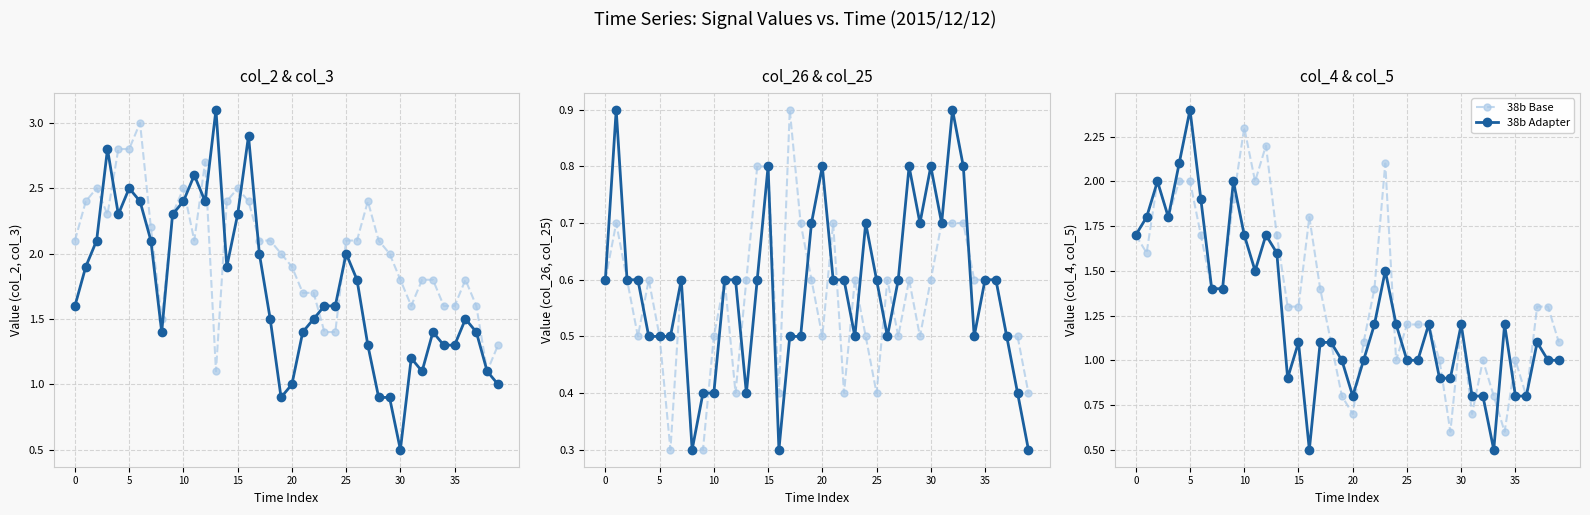

What is the sum of all 321b Adapter values?

69.2